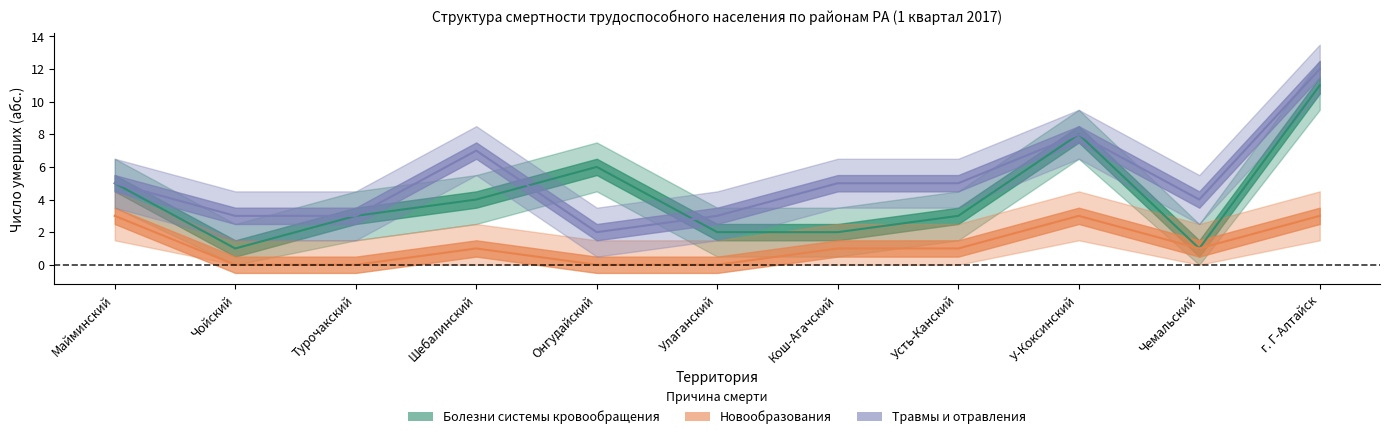

Where is the first local minimum for Новообразования?

Чемальский